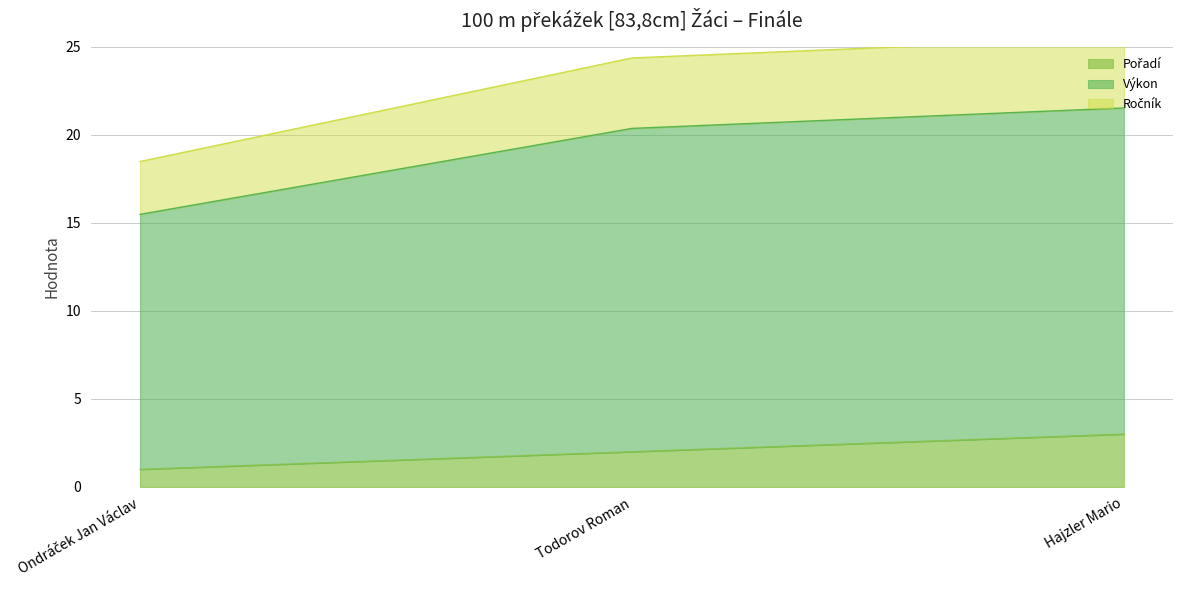

List the series in order of their peak value, highest first.

Výkon, Ročník, Pořadí